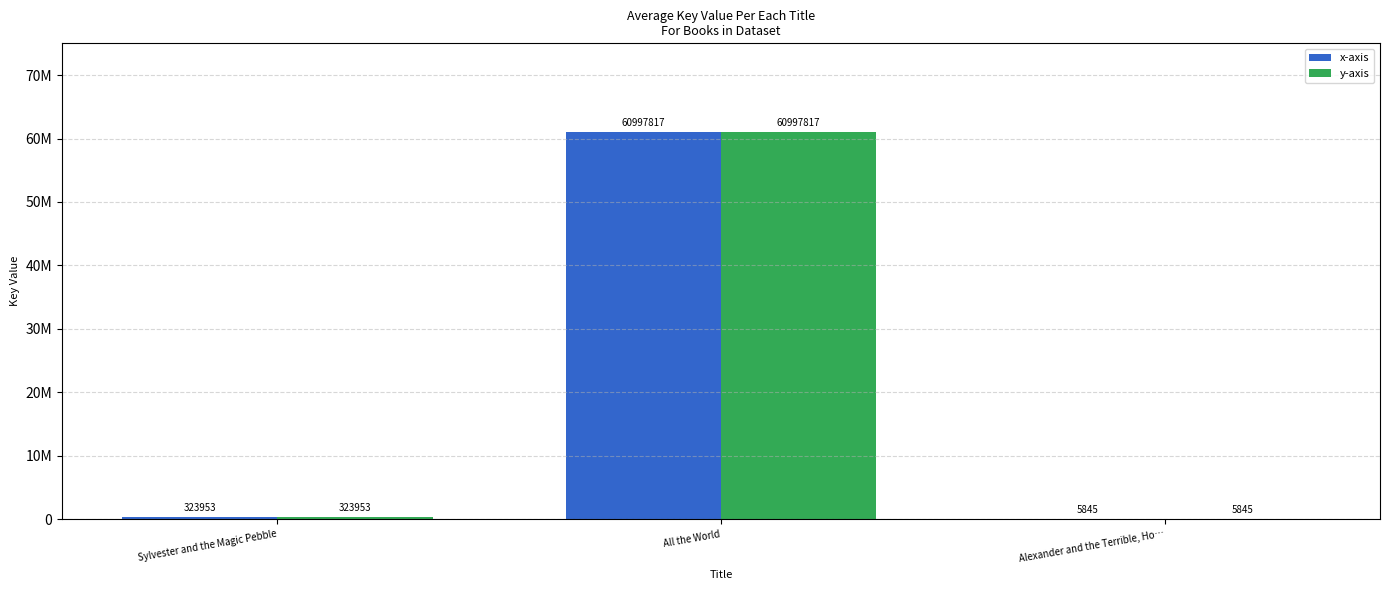

Does the chart contain stacked bars?

No